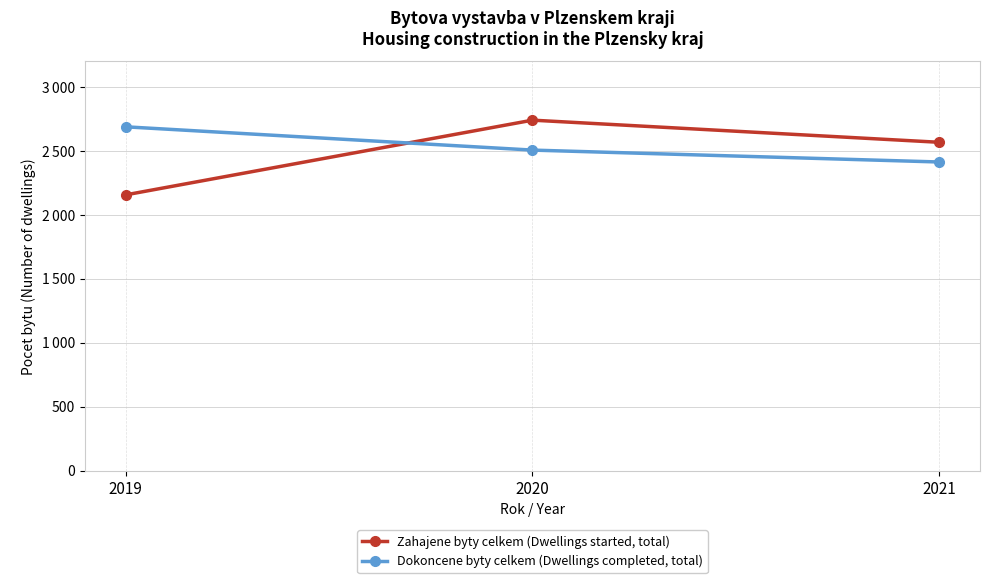

At which category is the sum across all series the highest?

2020